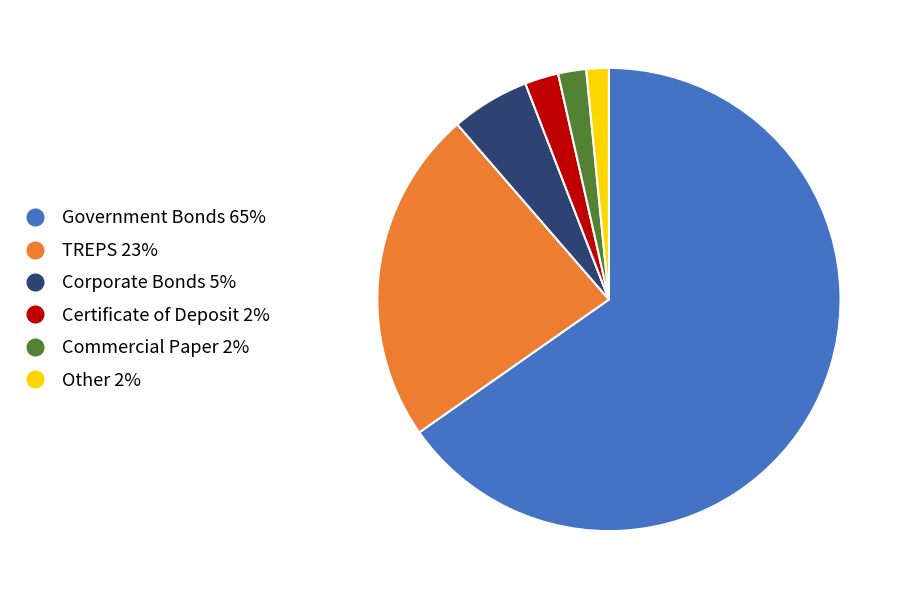

Between Certificate of Deposit and TREPS, which is larger?

TREPS